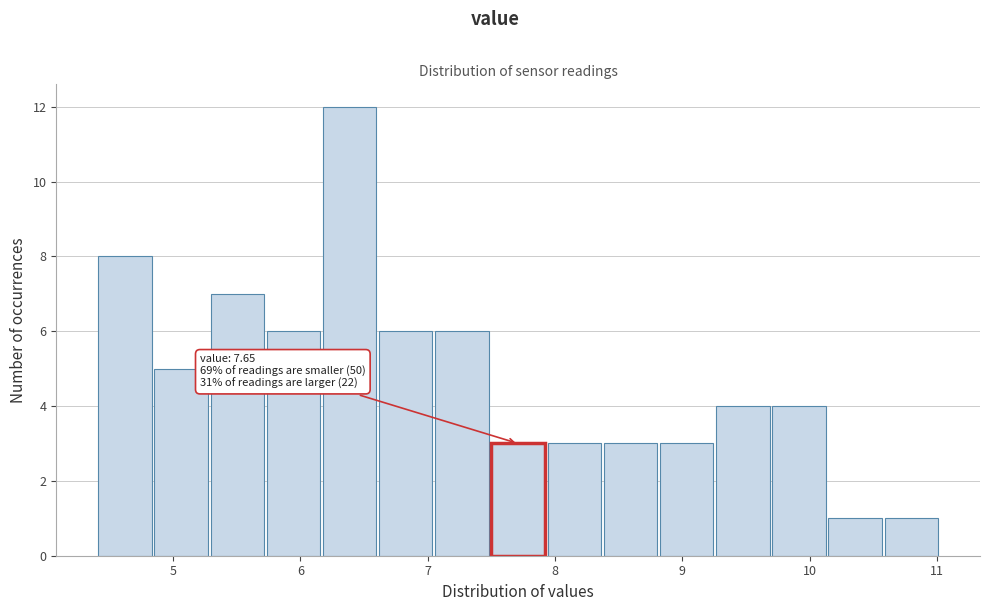

Which range on the x-axis has the tallest bar?

6.2 to 6.6